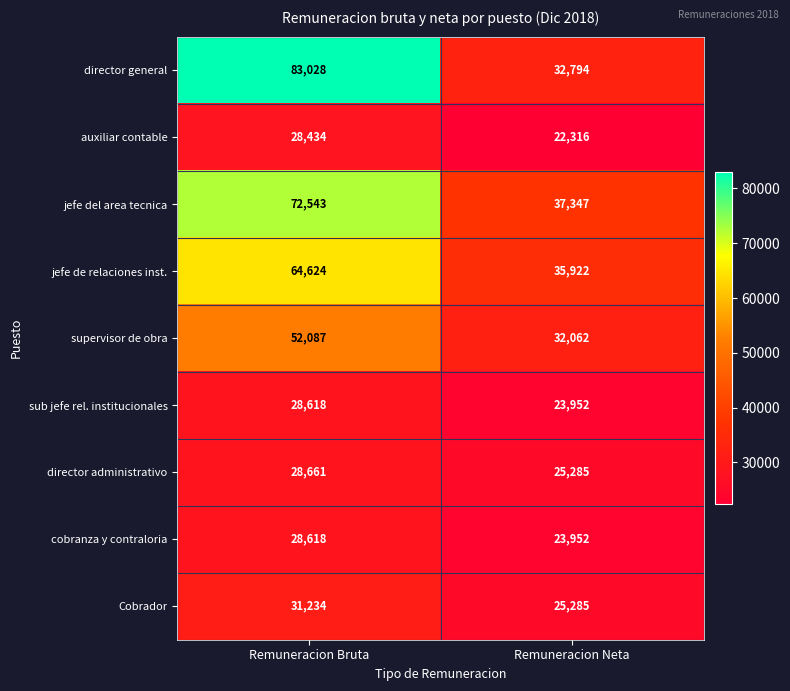

What is the minimum value for auxiliar contable?

22316